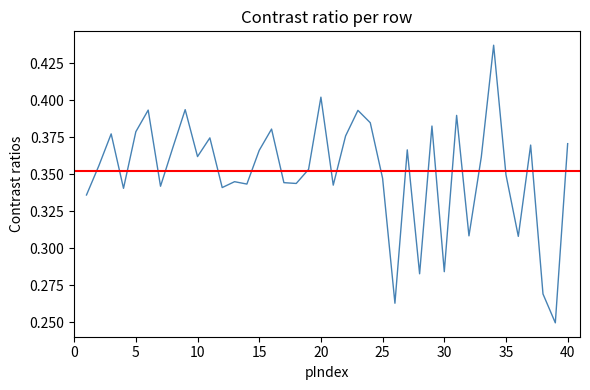

Count the number of categories in the chart.

40